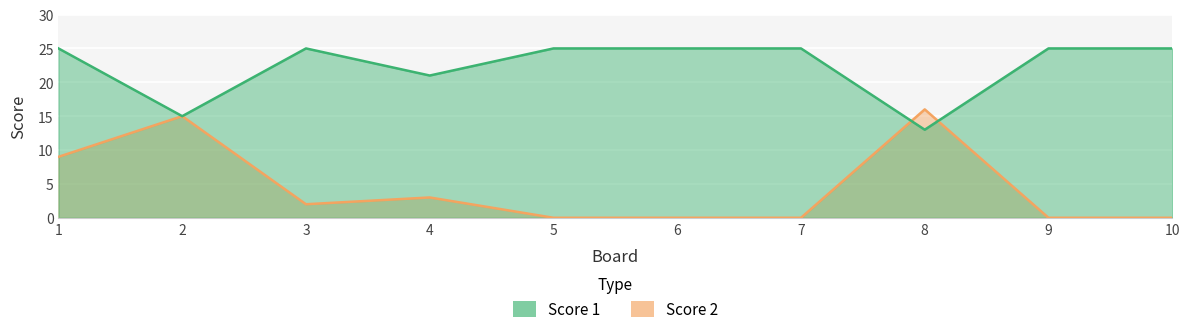

What is the maximum value shown in the chart?

25